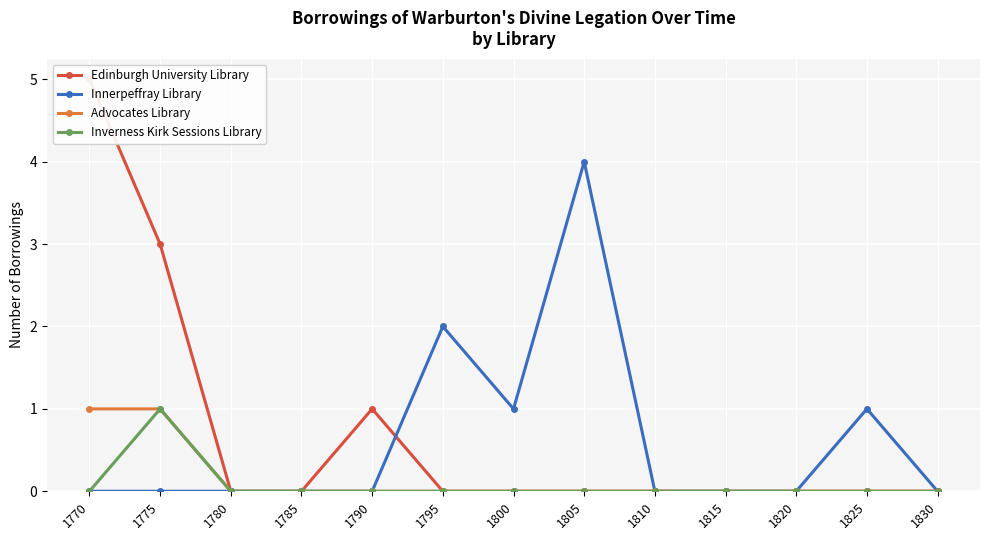

True or false: Innerpeffray Library has more than 1 points higher than both neighbors.

True